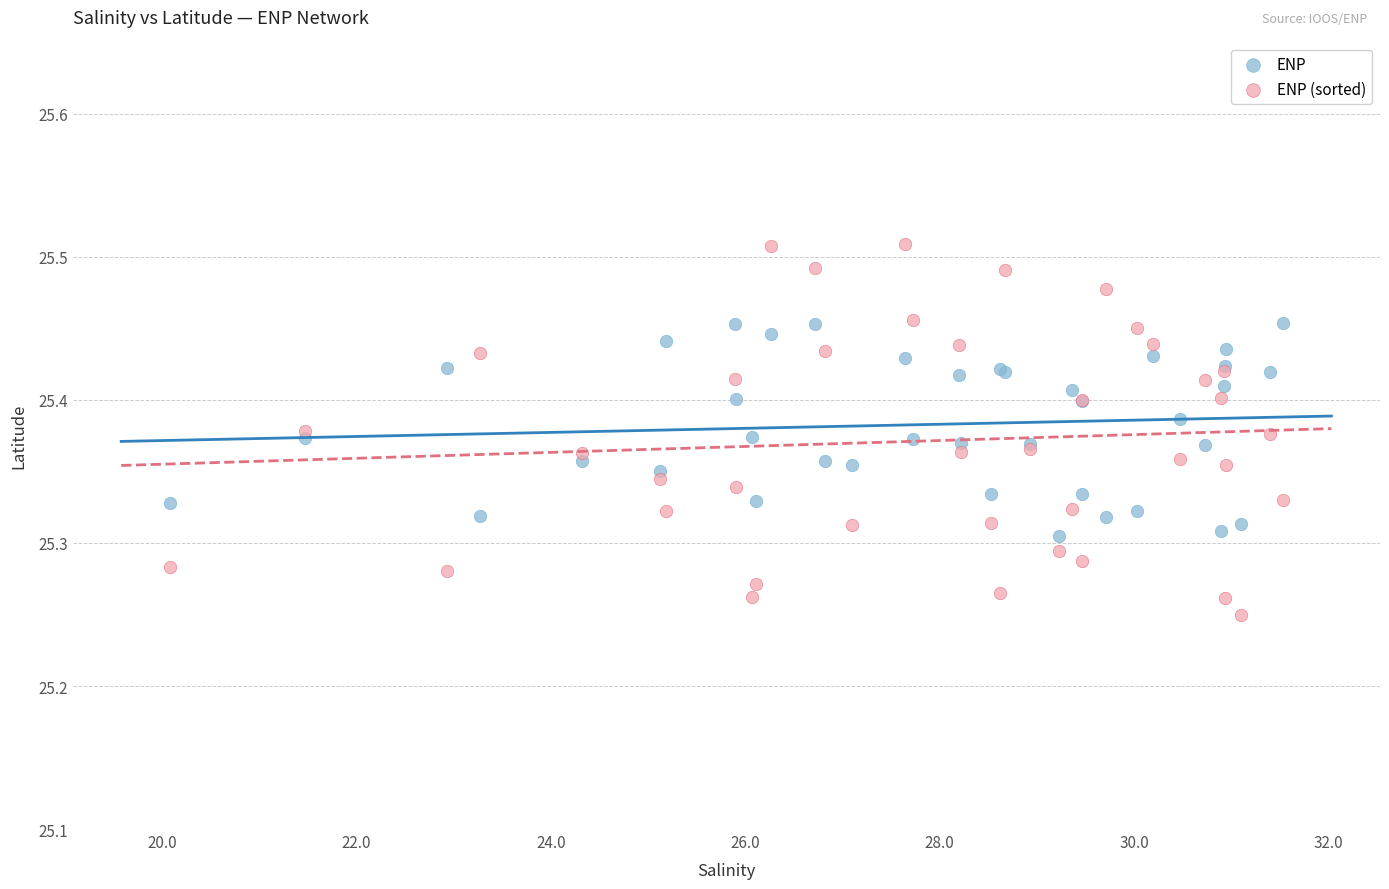

Which series reaches the maximum Y coordinate?

ENP (sorted)